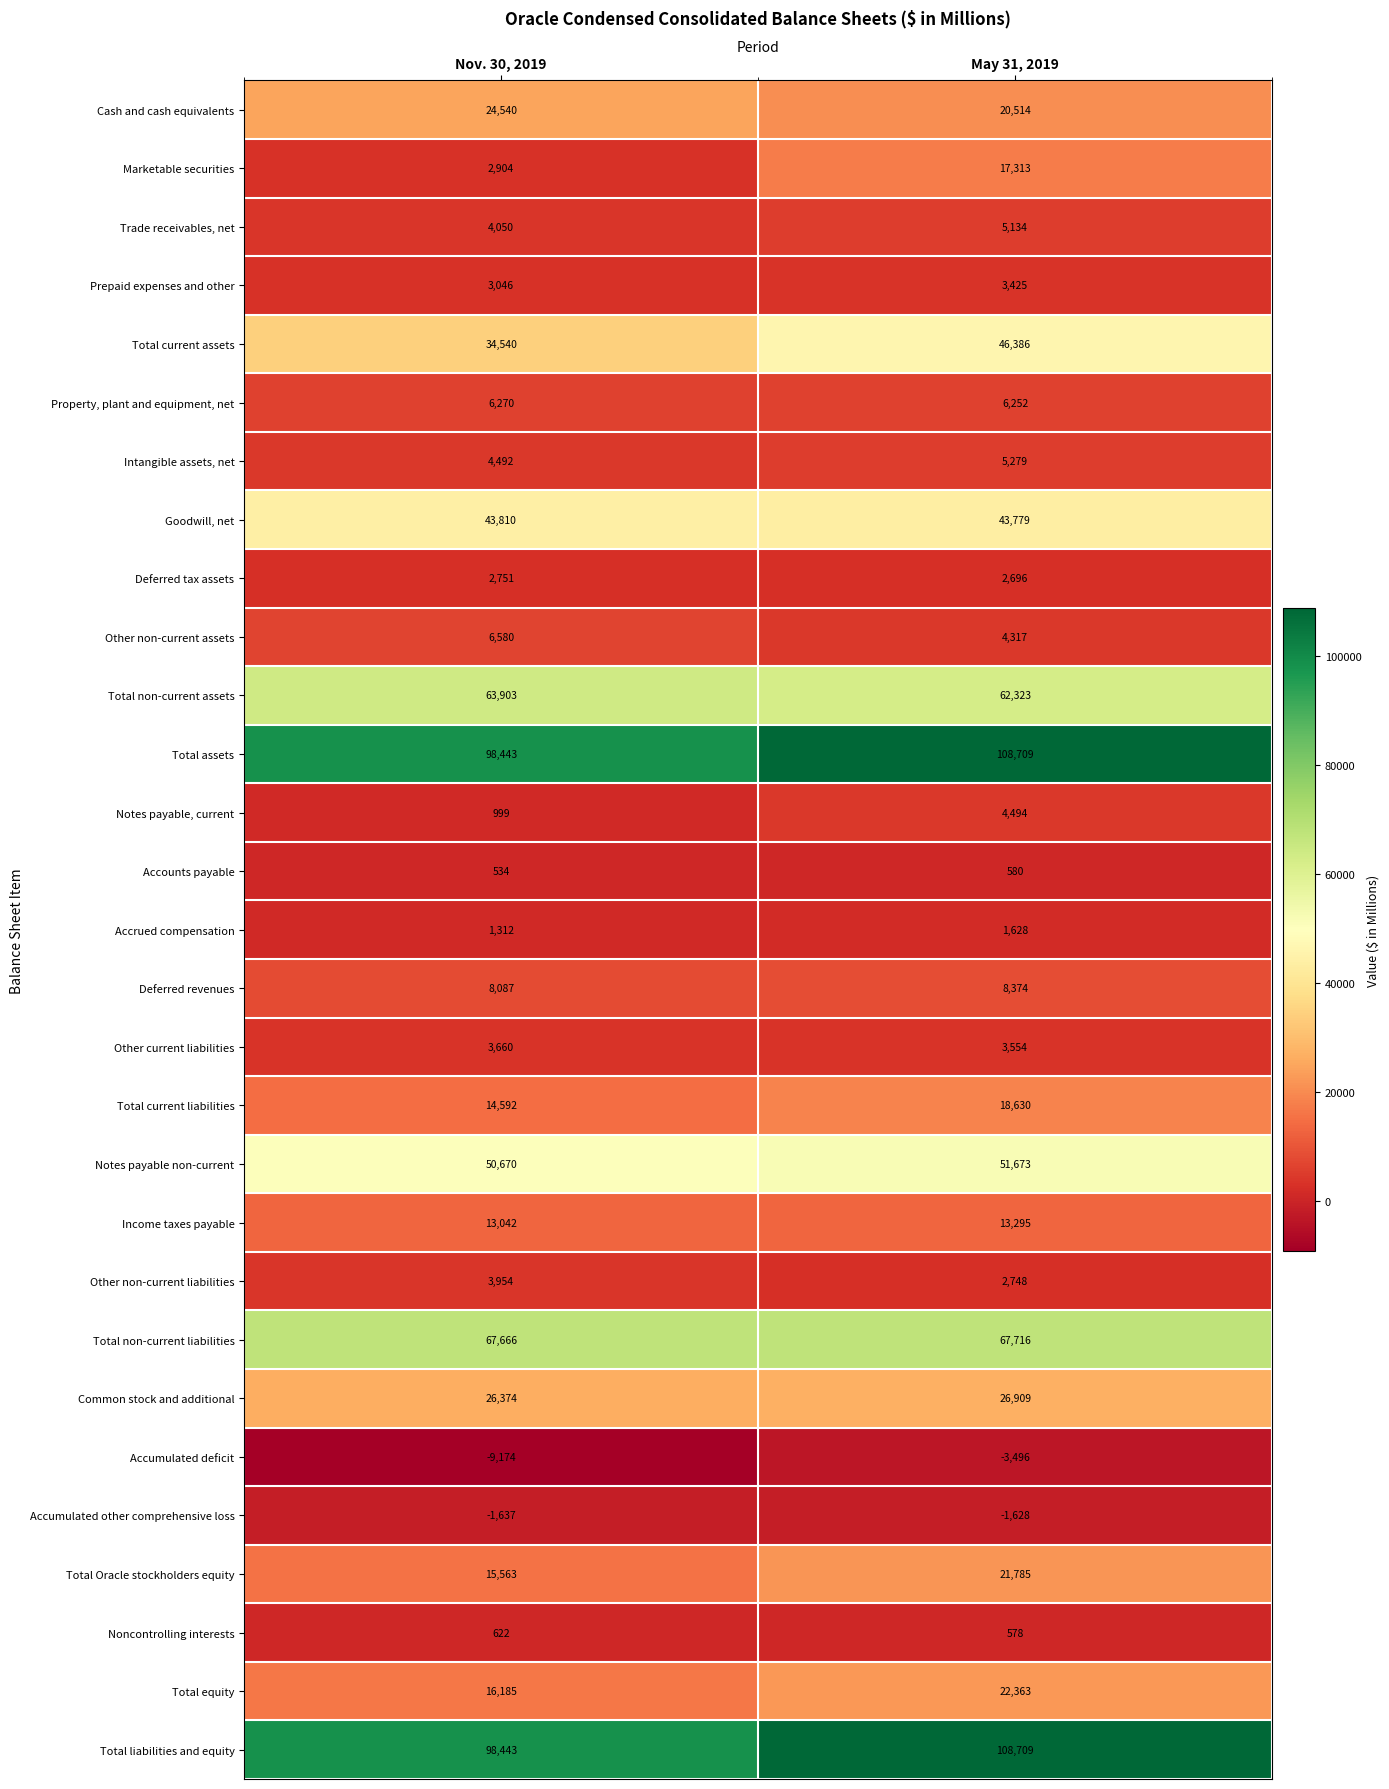

The value of Notes payable non-current at May 31, 2019 is 51673. True or false?

True